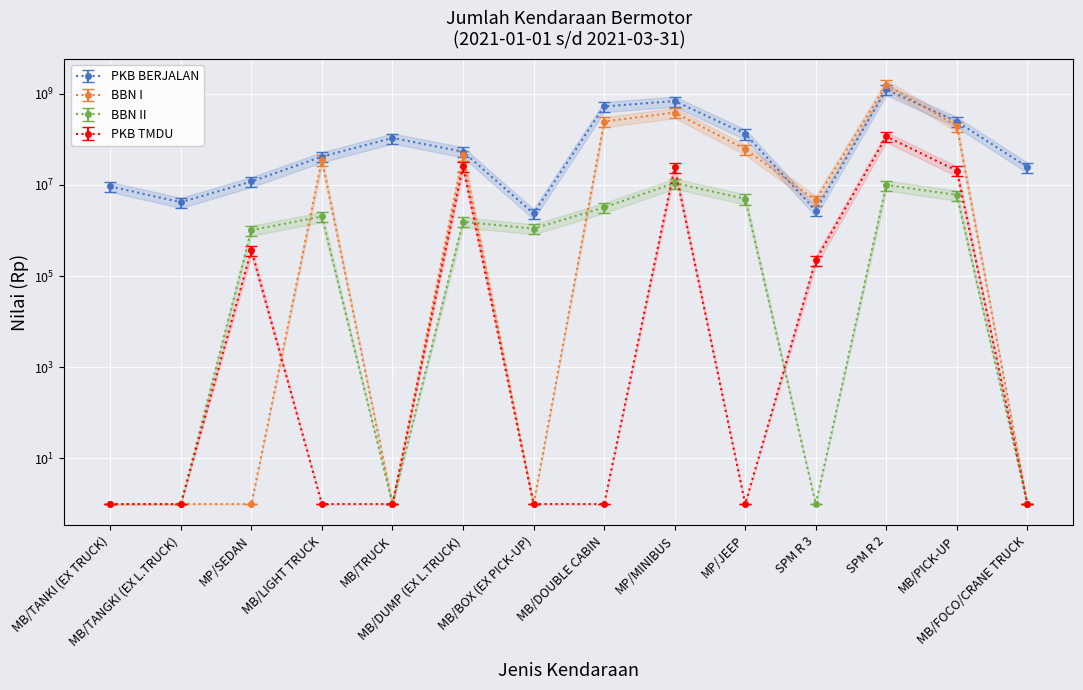

At which label is PKB BERJALAN closest to 622999707?

MP/MINIBUS